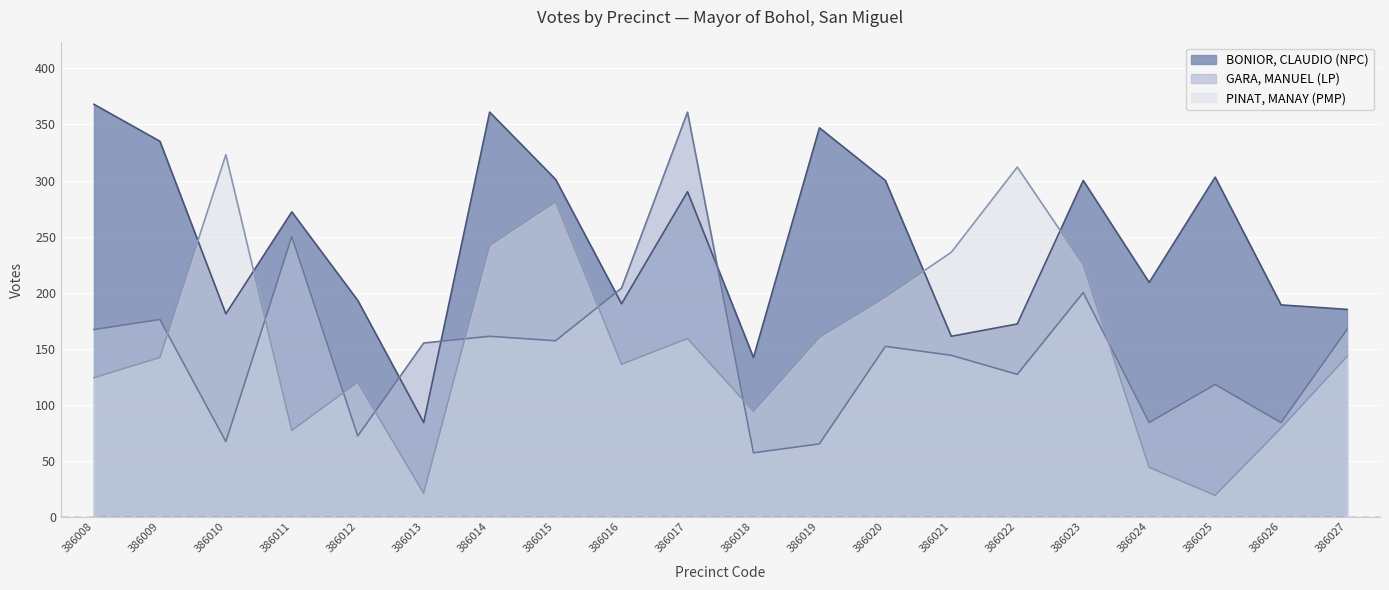

At which category does the chart reach its peak across all series?

386008